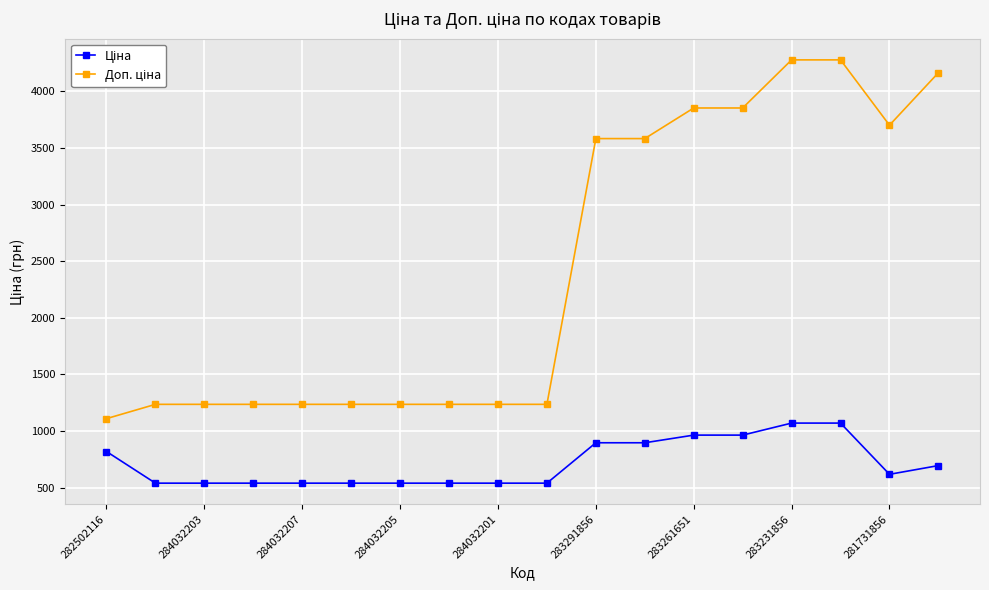

What is the greatest value displayed?

4279.1